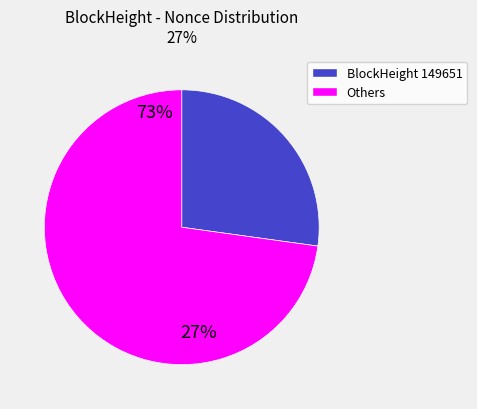

What is the majority slice?

Others